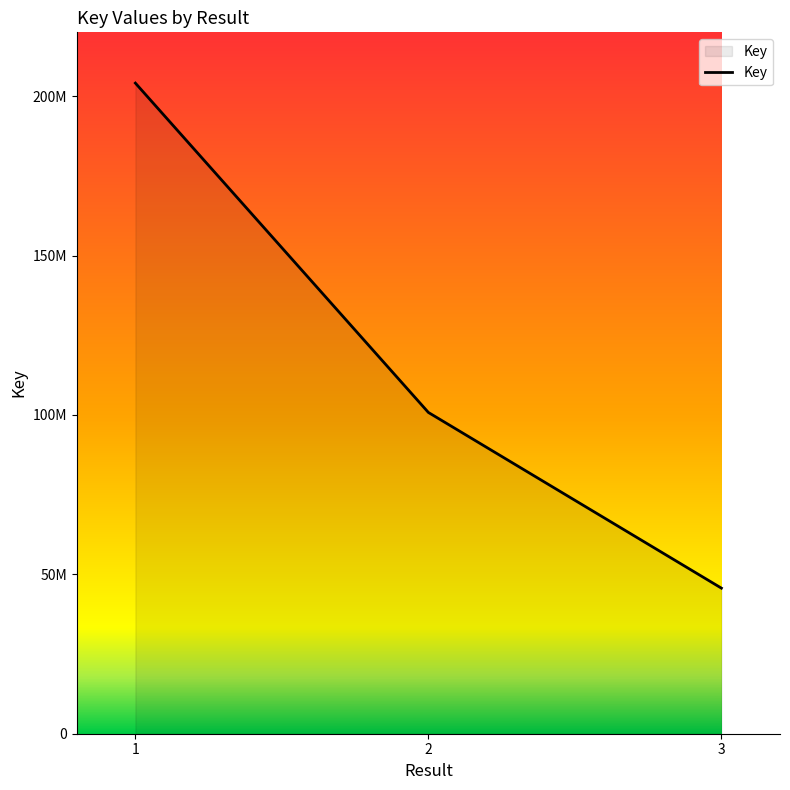

List the labels in order of value, largest first.

1, 2, 3